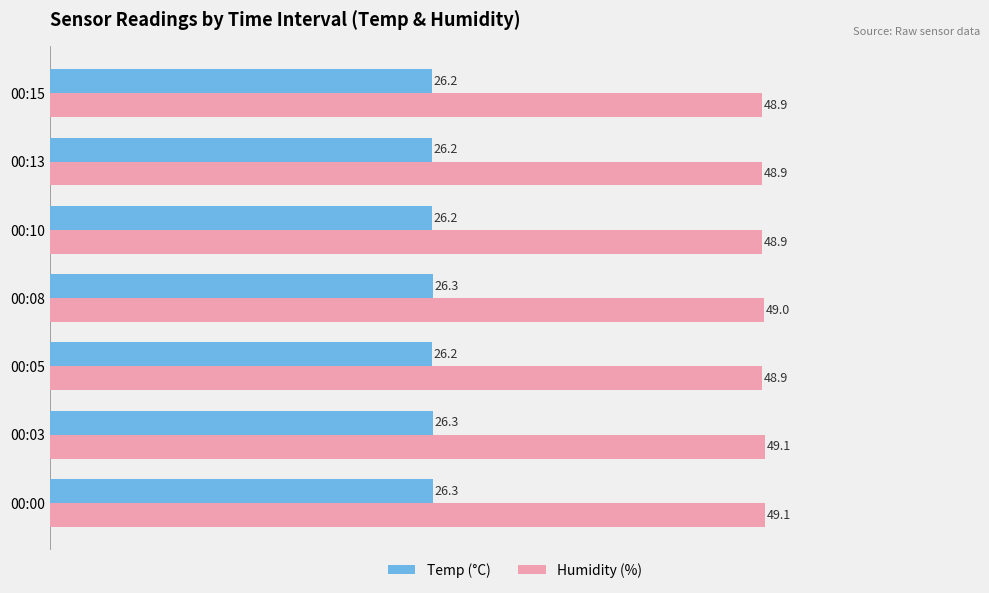

Rank the series by their maximum value, from lowest to highest.

Temp (°C), Humidity (%)